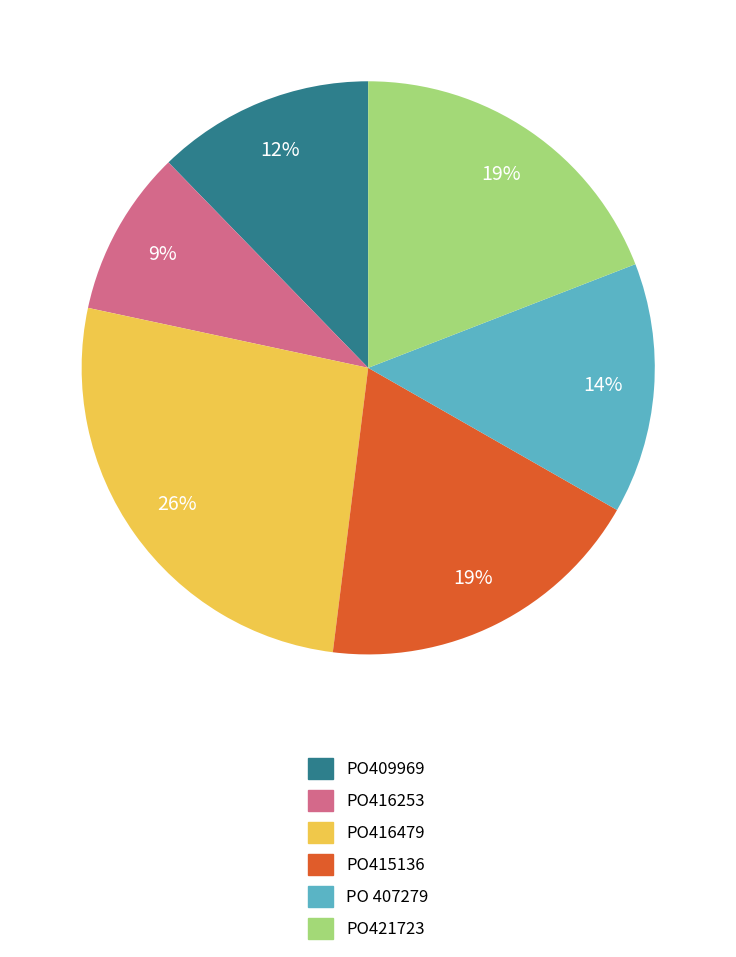

To the nearest percent, what is the difference between the largest and smallest slice percentages?

17%